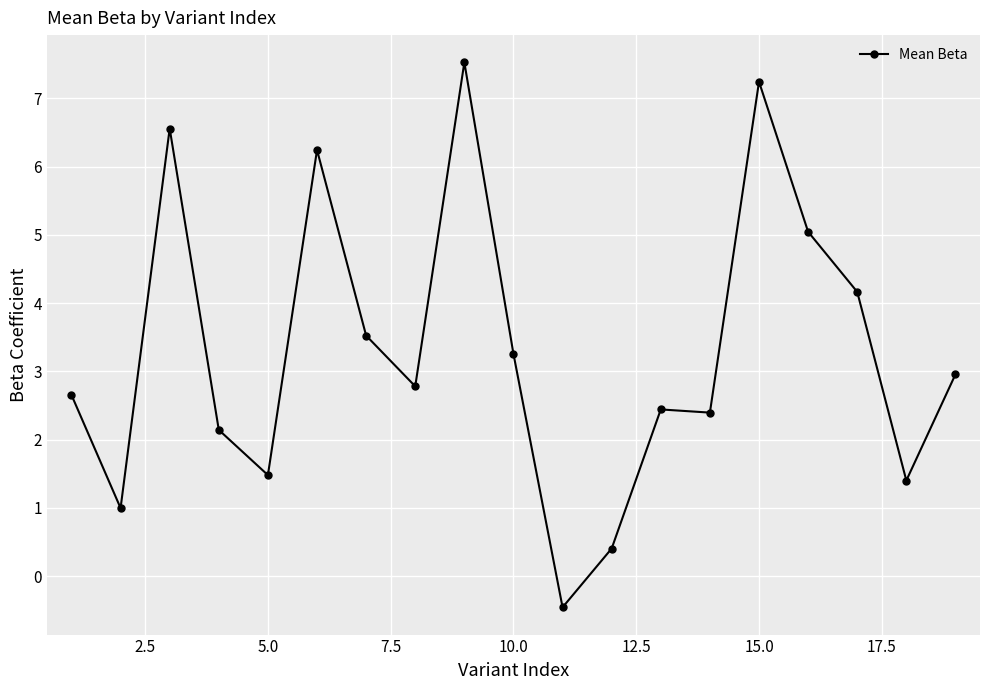

True or false: there are more than 1 points higher than both neighbors.

True